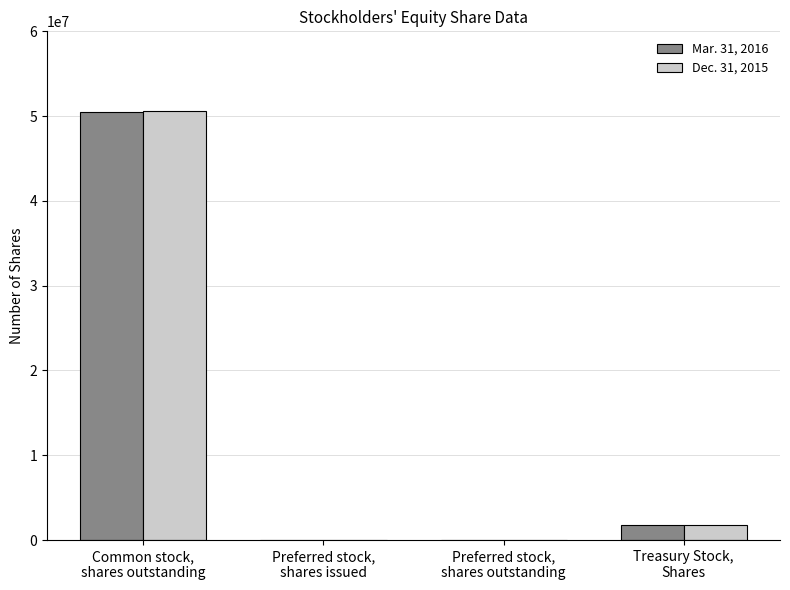

Reading right to left, extract all data points from this chart.

Mar. 31, 2016: Treasury Stock,
Shares=1729408	Preferred stock,
shares outstanding=0	Preferred stock,
shares issued=0	Common stock,
shares outstanding=50458905
Dec. 31, 2015: Treasury Stock,
Shares=1729408	Preferred stock,
shares outstanding=0	Preferred stock,
shares issued=0	Common stock,
shares outstanding=50651239